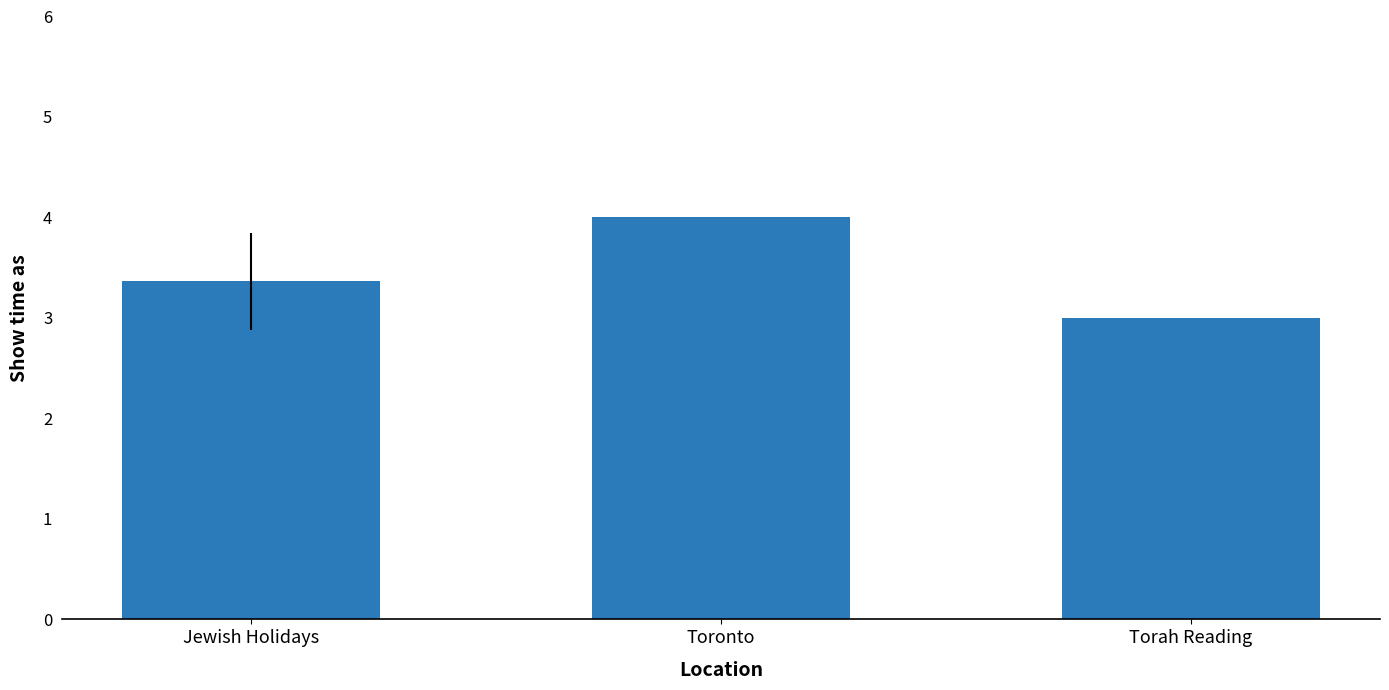

How many bars are there in total?

3